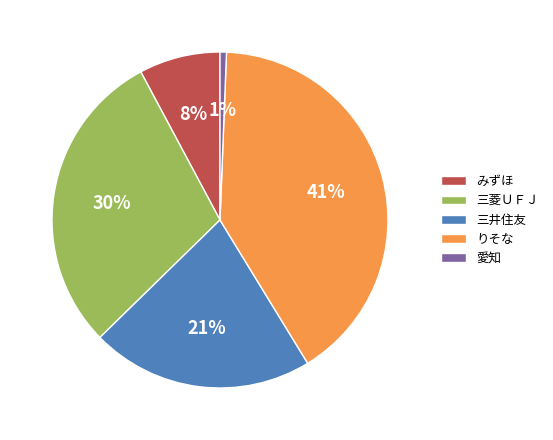

What percentage is the 愛知 slice, to the nearest percent?

1%